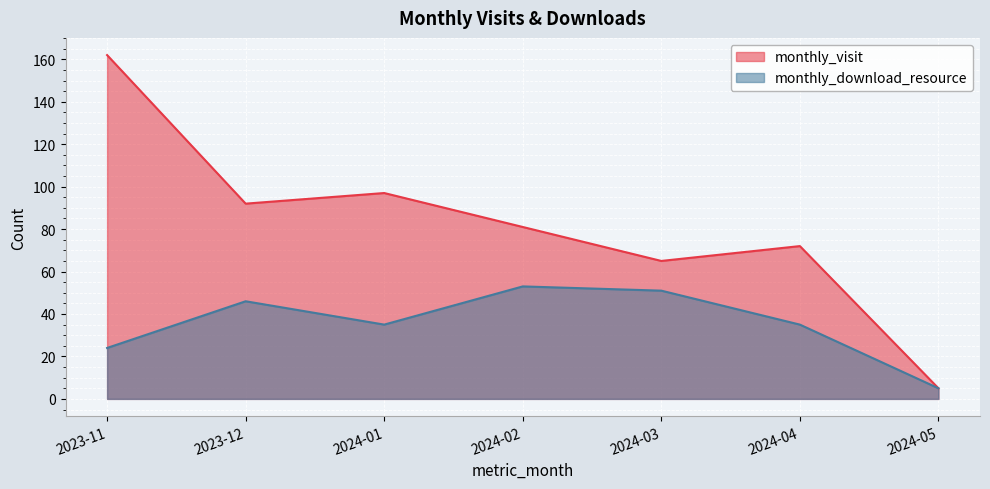

The value of monthly_download_resource at 2023-12 is 24. True or false?

False